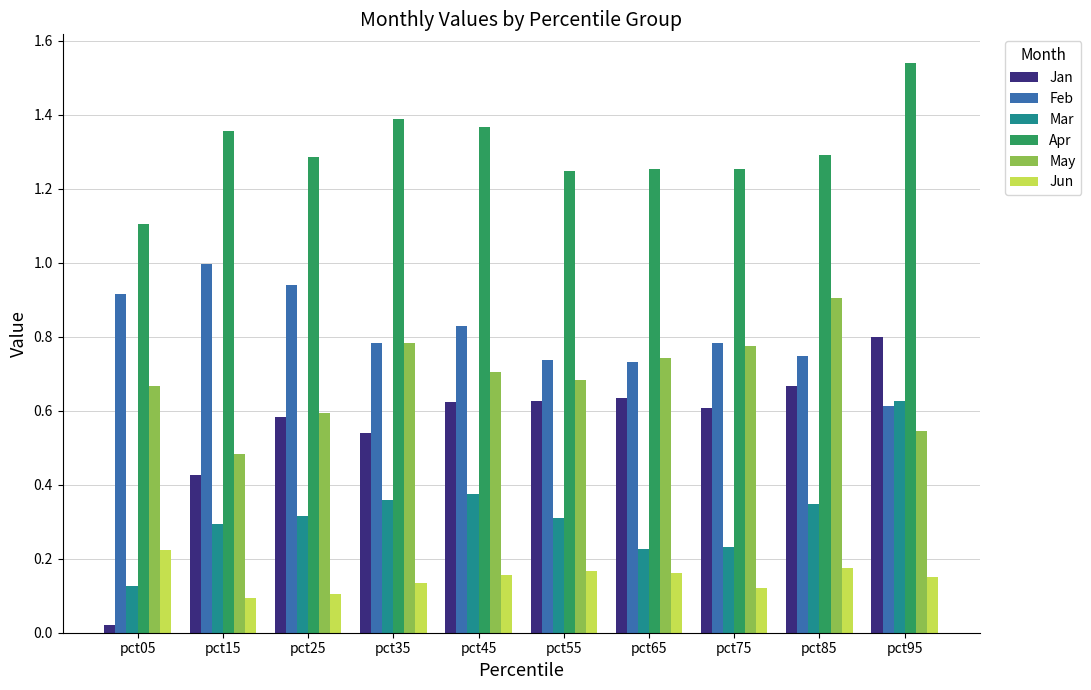

Between pct35 and pct65, which series saw the biggest shift?

Apr